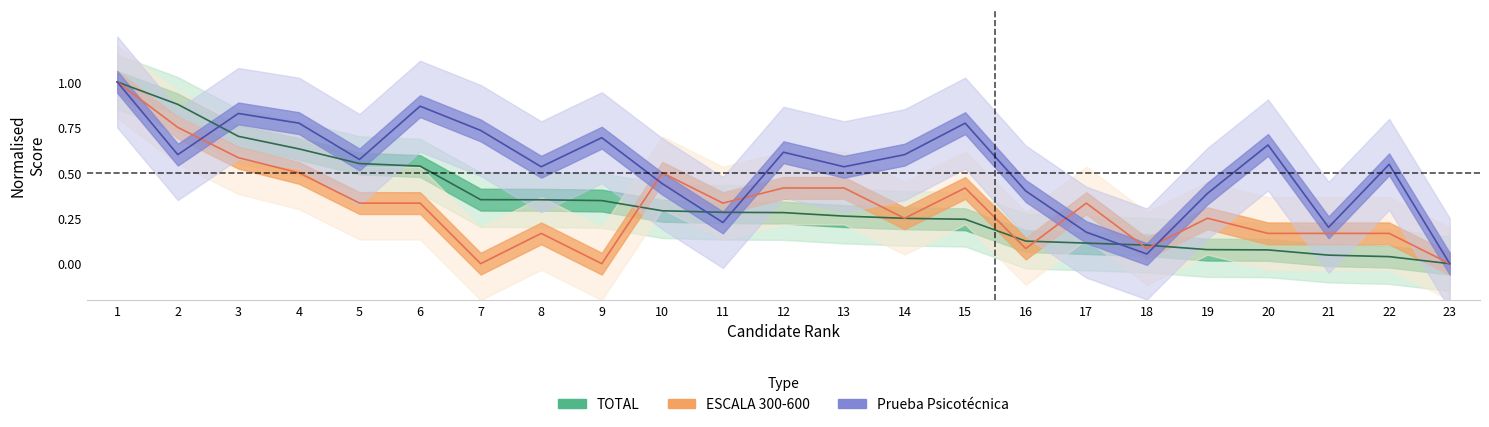

Reading right to left, transcribe all the data shown in this chart.

TOTAL: 0.0	0.0	0.0	0.1	0.1	0.1	0.1	0.1	0.2	0.2	0.3	0.3	0.3	0.3	0.3	0.4	0.4	0.5	0.6	0.6	0.7	0.9	1.0
Puntaje Prueba de Conocimientos: 0.0	0.2	0.2	0.2	0.3	0.1	0.3	0.1	0.4	0.3	0.4	0.4	0.3	0.5	0.0	0.2	0.0	0.3	0.3	0.5	0.6	0.7	1.0
Puntaje Prueba Psicotécnica: 0.0	0.5	0.2	0.7	0.4	0.1	0.2	0.4	0.8	0.6	0.5	0.6	0.2	0.4	0.7	0.5	0.7	0.9	0.6	0.8	0.8	0.6	1.0